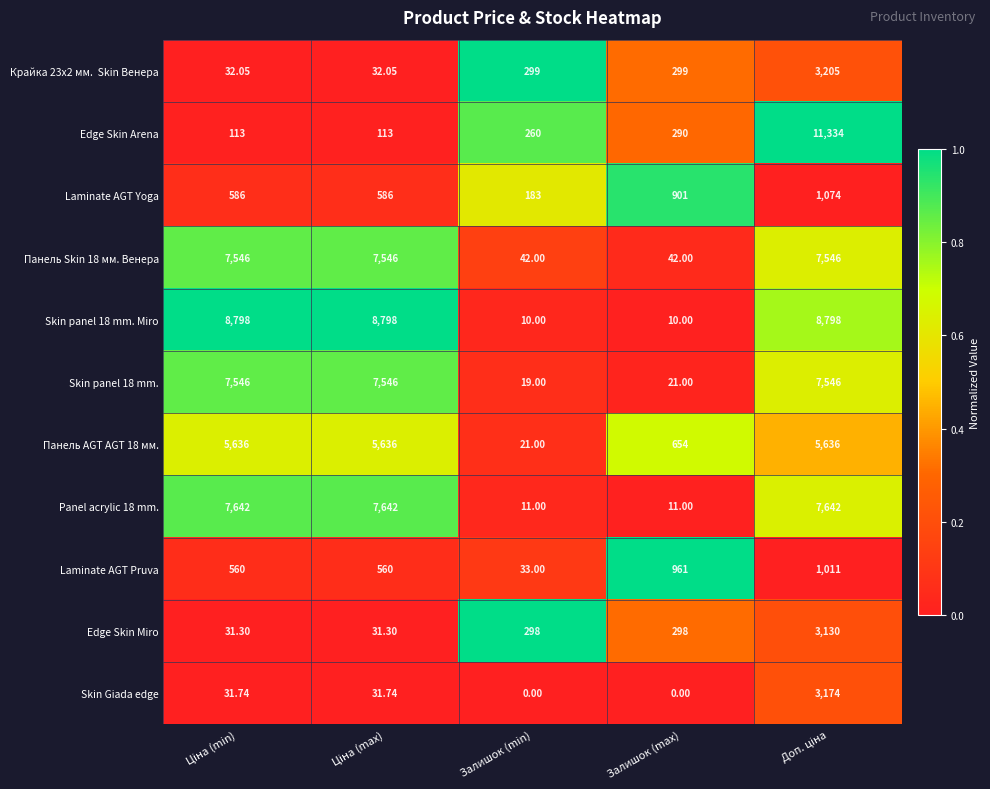

Which series has the widest spread of values?

Edge Skin Arena